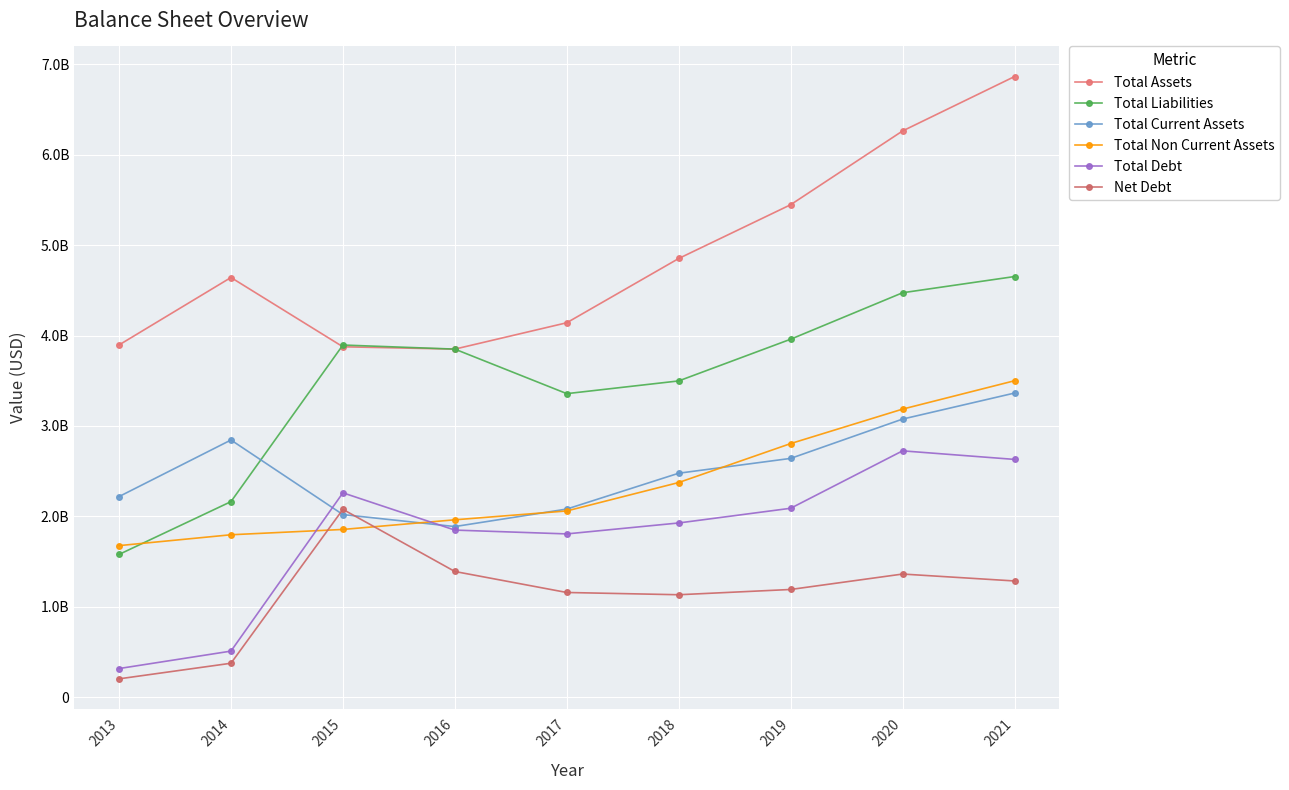

Reading left to right, what are all the values shown in this chart?

Total Assets: 2013=3895475000	2014=4641427000	2015=3875399000	2016=3849604000	2017=4141104000	2018=4851733000	2019=5446372000	2020=6262047000	2021=6863505000
Total Liabilities: 2013=1579193000	2014=2163114000	2015=3894802000	2016=3849604000	2017=3357168000	2018=3497894000	2019=3959084000	2020=4472843000	2021=4652089000
Total Current Assets: 2013=2218862000	2014=2844655000	2015=2019823000	2016=1887453000	2017=2081077000	2018=2477326000	2019=2641201000	2020=3075883000	2021=3363719000
Total Non Current Assets: 2013=1676613000	2014=1796772000	2015=1855576000	2016=1962151000	2017=2060027000	2018=2374407000	2019=2805171000	2020=3186164000	2021=3499786000
Total Debt: 2013=317304000	2014=510220000	2015=2260390000	2016=1848390000	2017=1806181000	2018=1927167000	2019=2089737000	2020=2724745000	2021=2630011000
Net Debt: 2013=203518000	2014=375942000	2015=2077637000	2016=1390606000	2017=1158475000	2018=1133503000	2019=1191791000	2020=1362339000	2021=1285865000